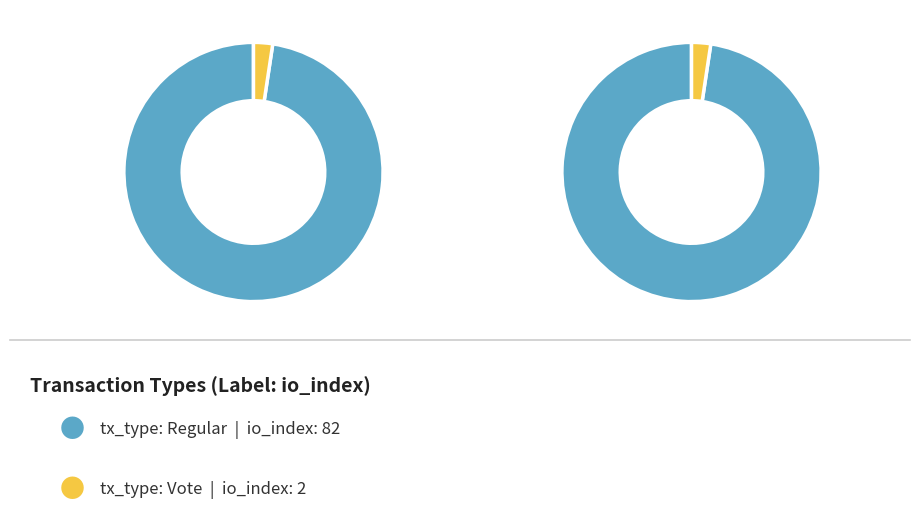

How many segments does this pie chart have?

2